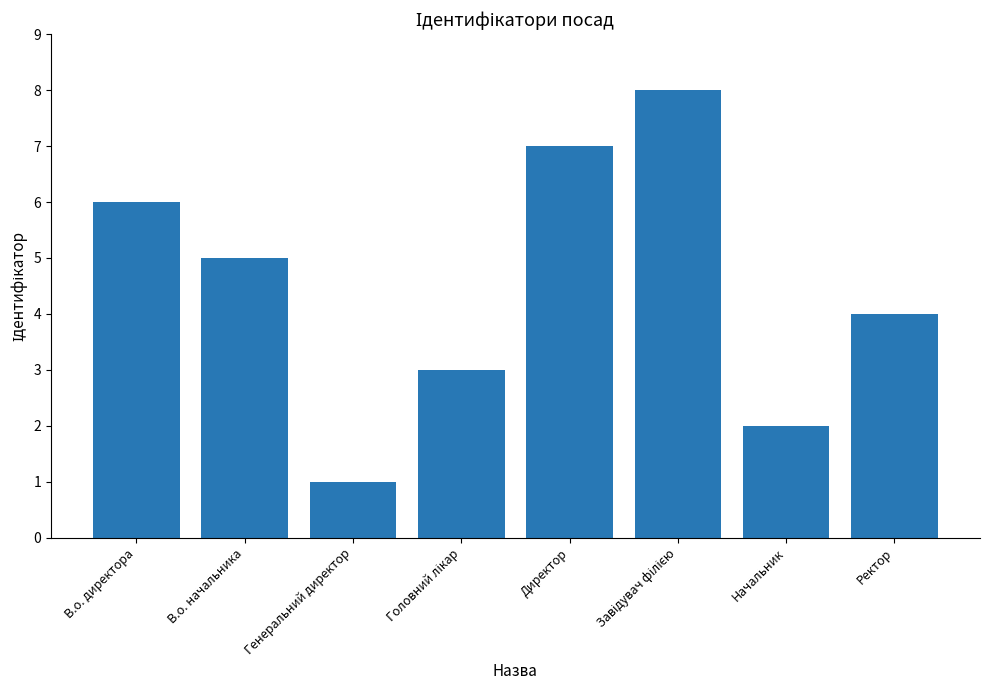

Is it true that the value at Генеральний директор is 1?

True